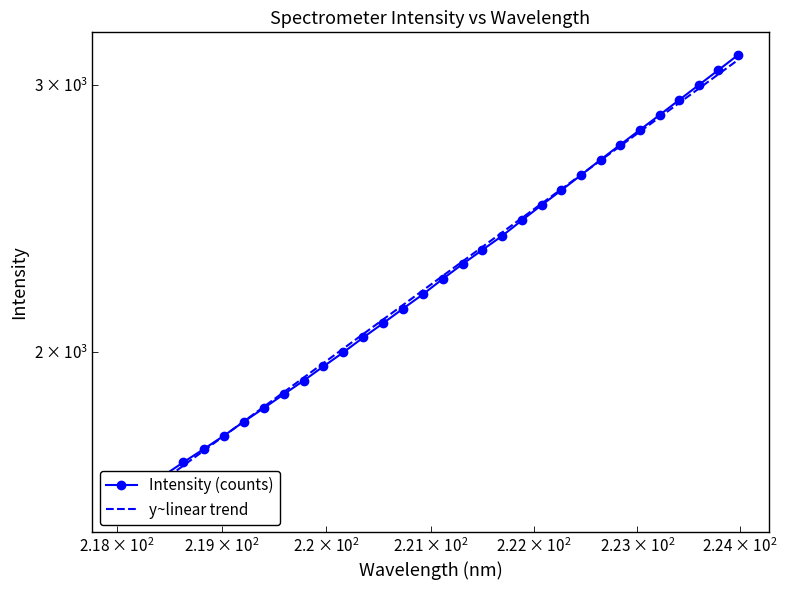

At how many categories does at least one series exceed 2298?

14